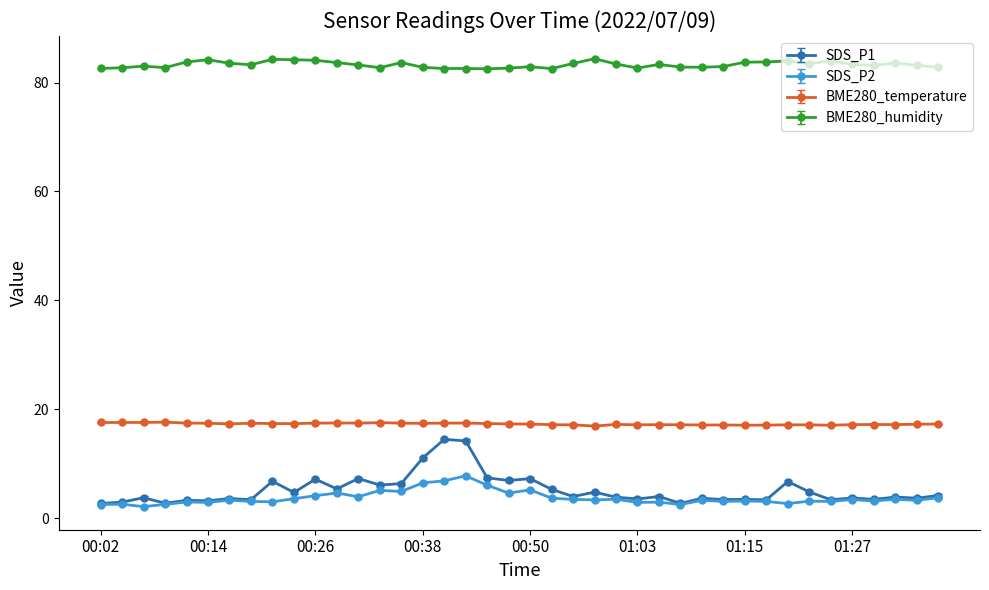

What is the value of the BME280_temperature point at the 26th from the left?

17.2